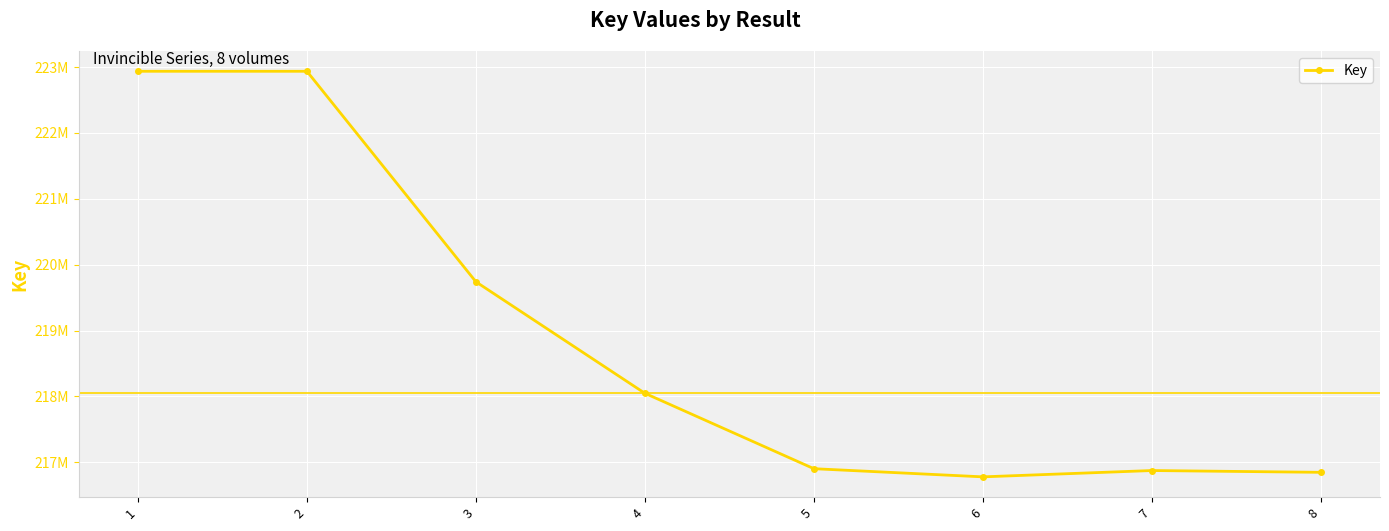

Does the chart have visible grid lines?

Yes